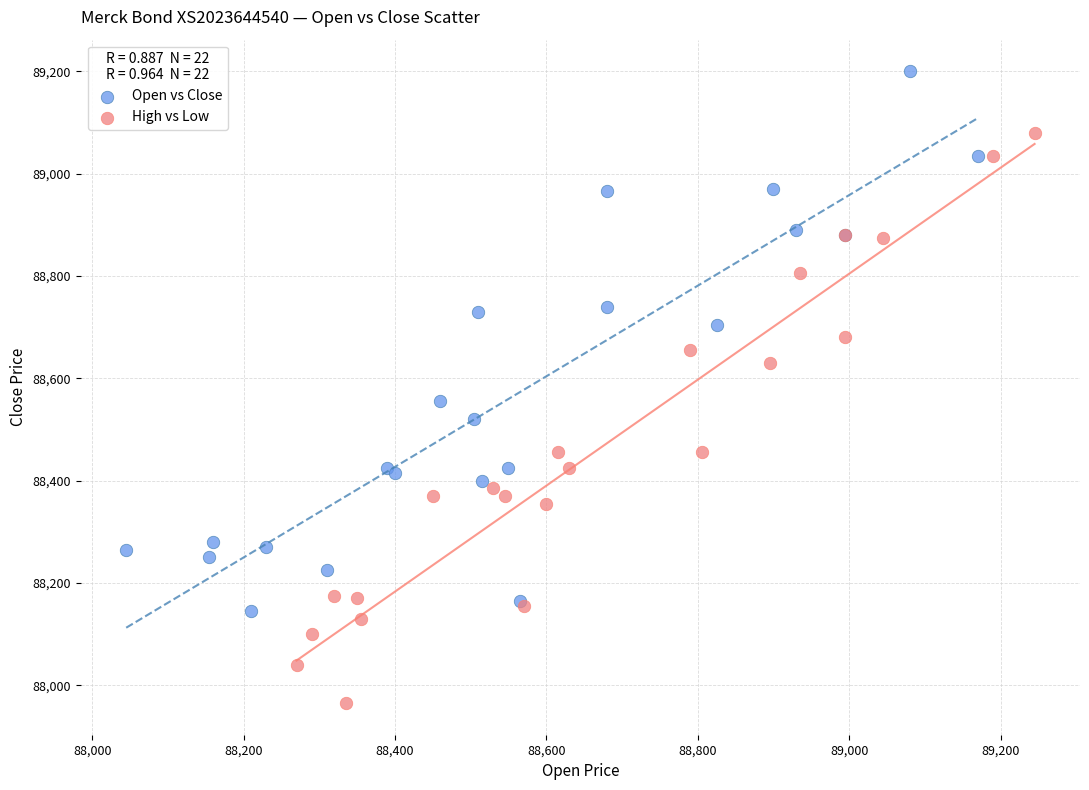

Which series contains the highest Y value?

Open vs Close